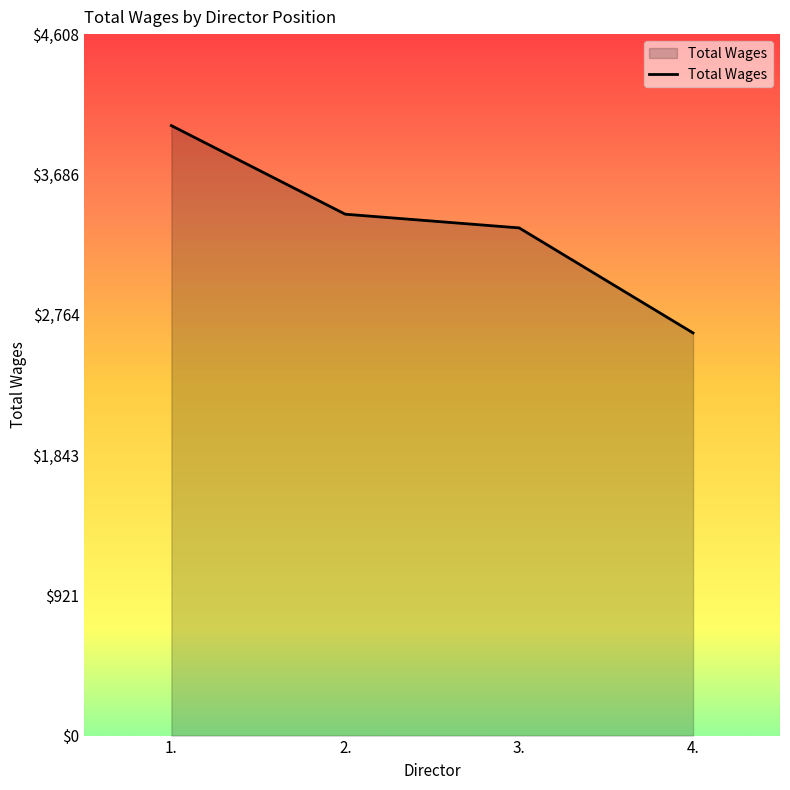

How many values are below 3425?

2